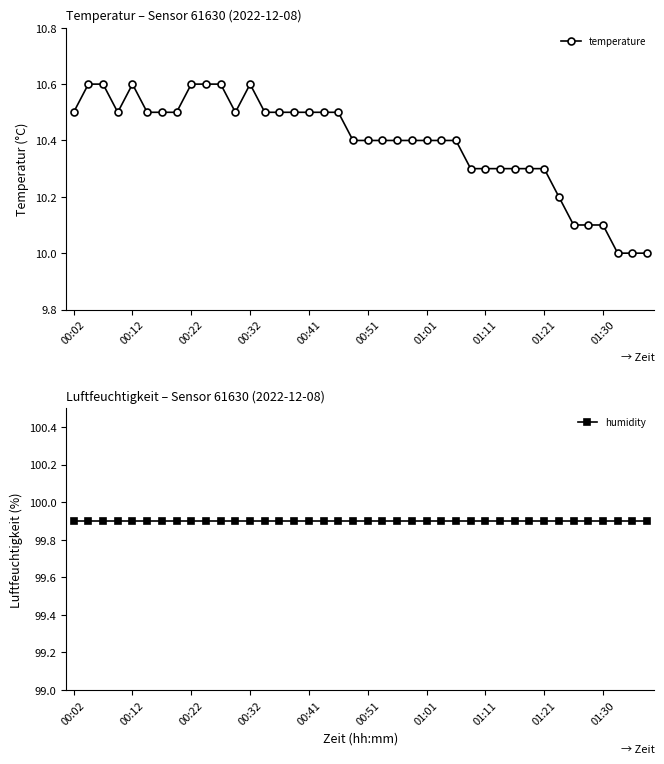

How many data points does each series have?

40